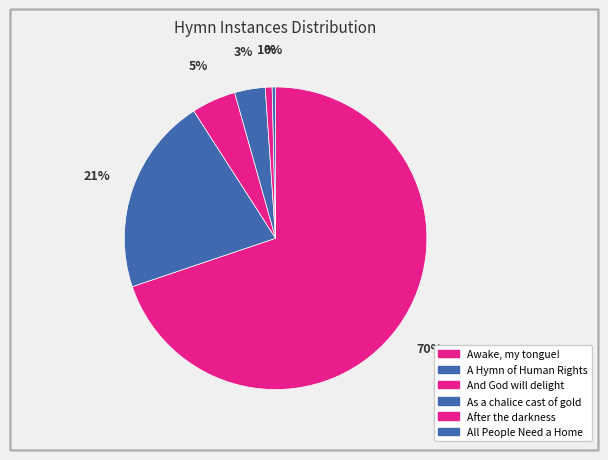

How many segments does this pie chart have?

6